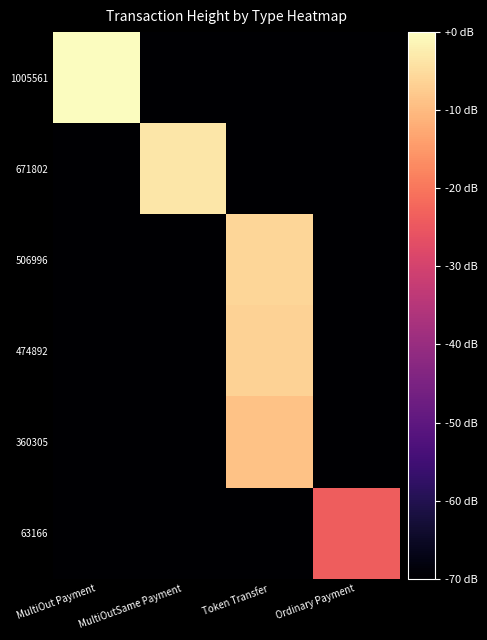

Reading right to left, list all the values displayed in this chart.

1005561: Ordinary Payment=-70.0	Token Transfer=-70.0	MultiOutSame Payment=-70.0	MultiOut Payment=0.0
671802: Ordinary Payment=-70.0	Token Transfer=-70.0	MultiOutSame Payment=-3.5	MultiOut Payment=-70.0
506996: Ordinary Payment=-70.0	Token Transfer=-5.9	MultiOutSame Payment=-70.0	MultiOut Payment=-70.0
474892: Ordinary Payment=-70.0	Token Transfer=-6.5	MultiOutSame Payment=-70.0	MultiOut Payment=-70.0
360305: Ordinary Payment=-70.0	Token Transfer=-8.9	MultiOutSame Payment=-70.0	MultiOut Payment=-70.0
63166: Ordinary Payment=-24.0	Token Transfer=-70.0	MultiOutSame Payment=-70.0	MultiOut Payment=-70.0